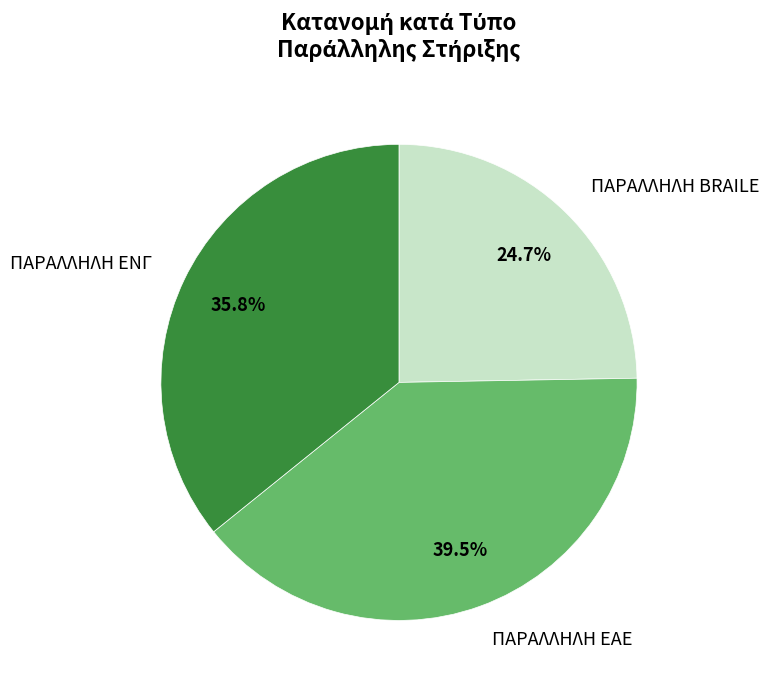

Rank the categories by value from highest to lowest.

ΠΑΡΑΛΛΗΛΗ ΕΑΕ, ΠΑΡΑΛΛΗΛΗ ΕΝΓ, ΠΑΡΑΛΛΗΛΗ BRAILE